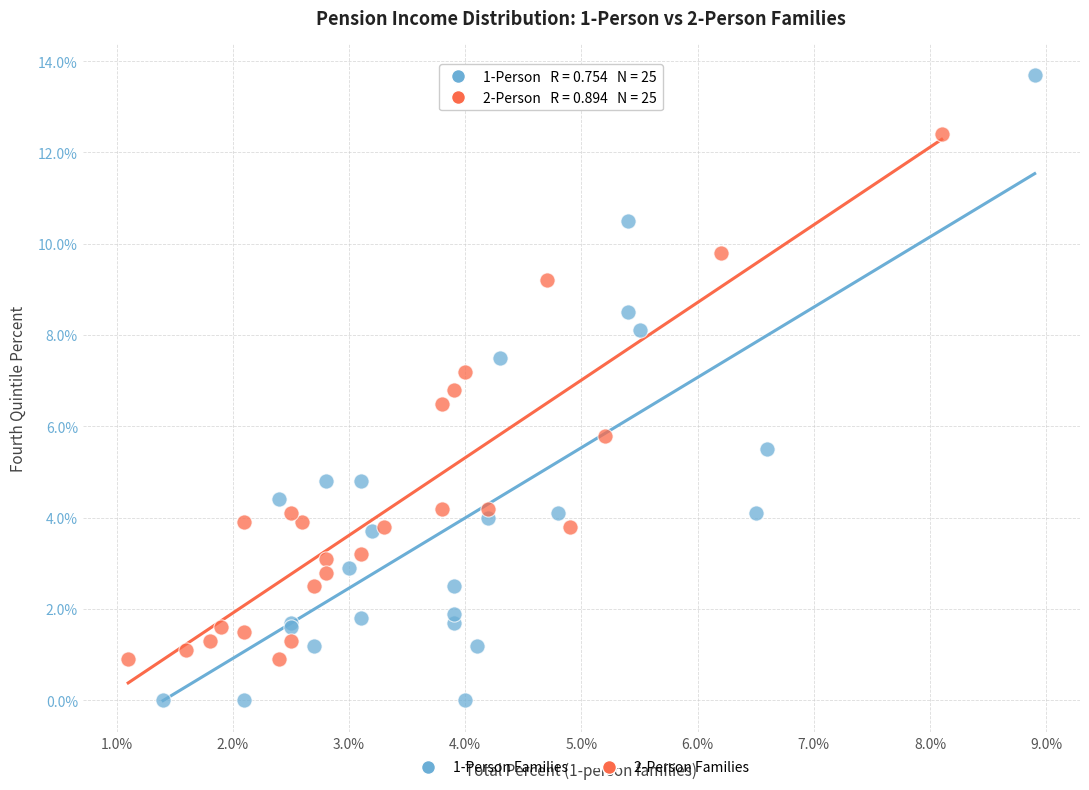

Which series reaches the maximum Y coordinate?

1-Person Families